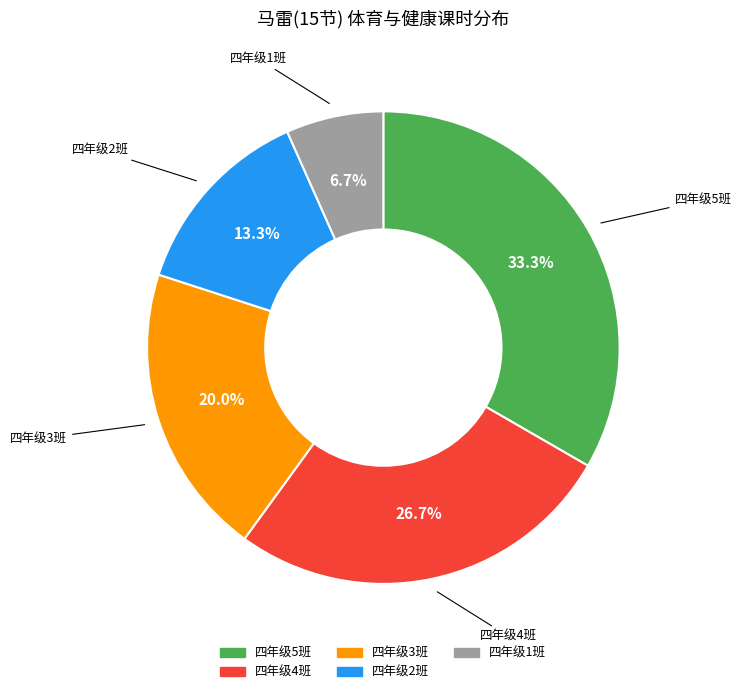

Which category has the smallest portion of the pie?

四年级1班